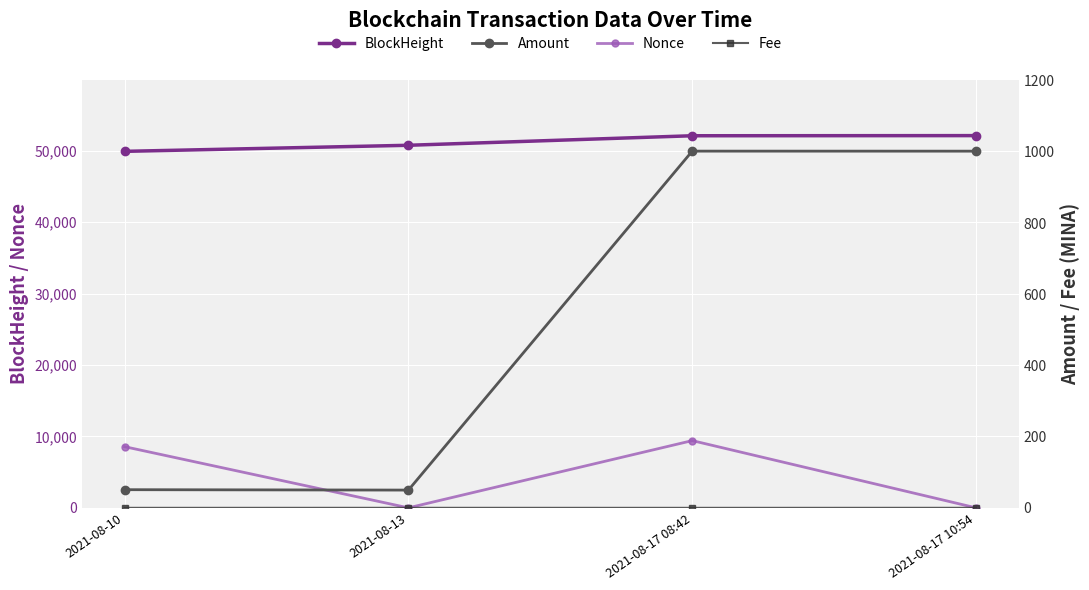

Reading left to right, what are all the values shown in this chart?

BlockHeight: 2021-08-10=49903.0	2021-08-13=50753.0	2021-08-17 08:42=52087.0	2021-08-17 10:54=52106.0
Nonce: 2021-08-10=8563.0	2021-08-13=0.0	2021-08-17 08:42=9412.0	2021-08-17 10:54=1.0
Amount: 2021-08-10=51.0	2021-08-13=49.9	2021-08-17 08:42=1001.9	2021-08-17 10:54=1001.8
Fee: 2021-08-10=0.0	2021-08-13=0.1	2021-08-17 08:42=0.0	2021-08-17 10:54=0.1